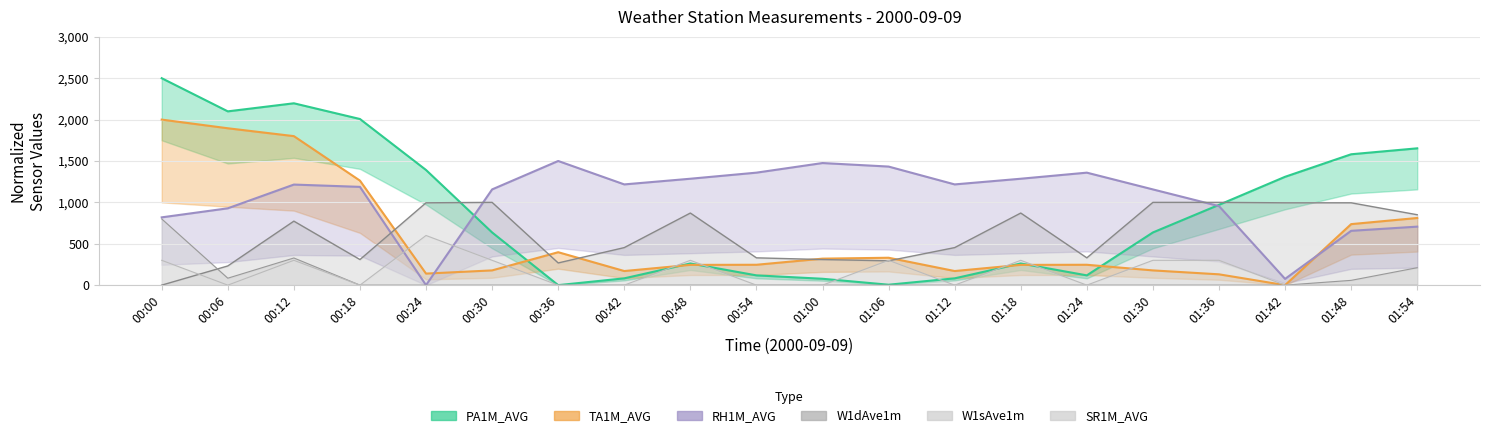

What is the highest value of the TA1M_AVG series?

2000.0